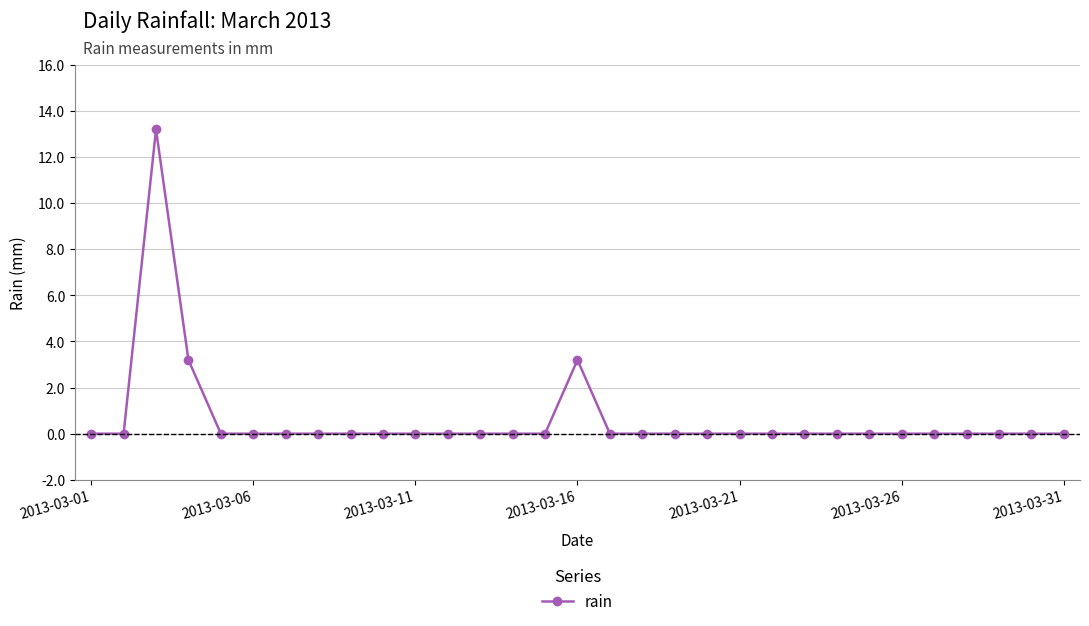

What is the maximum value shown in the chart?

13.2